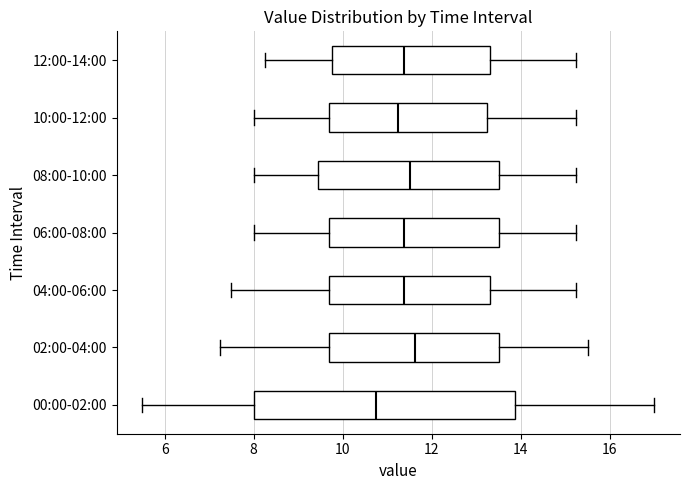

Which box is the widest, from its left edge to its right edge?

00:00-02:00